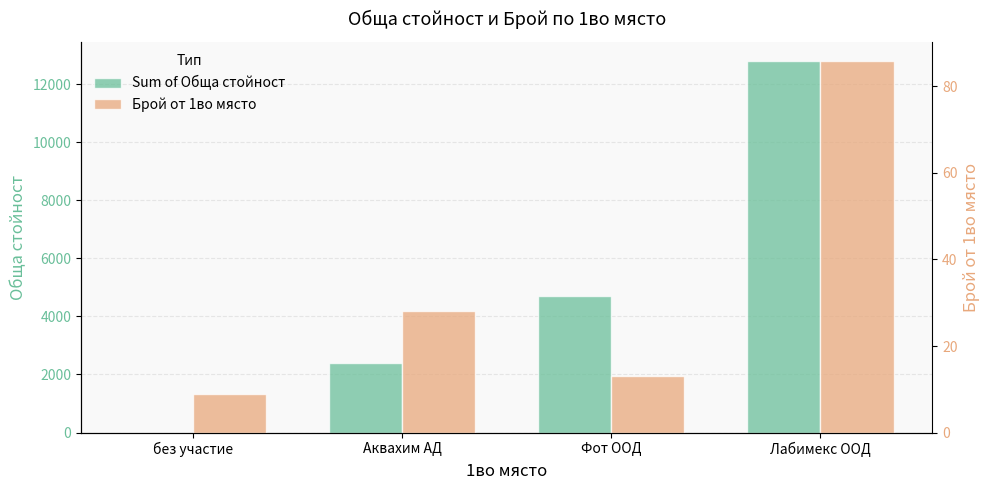

Rank the series at Фот ООД from lowest to highest value.

Брой от 1во място, Sum of Обща стойност